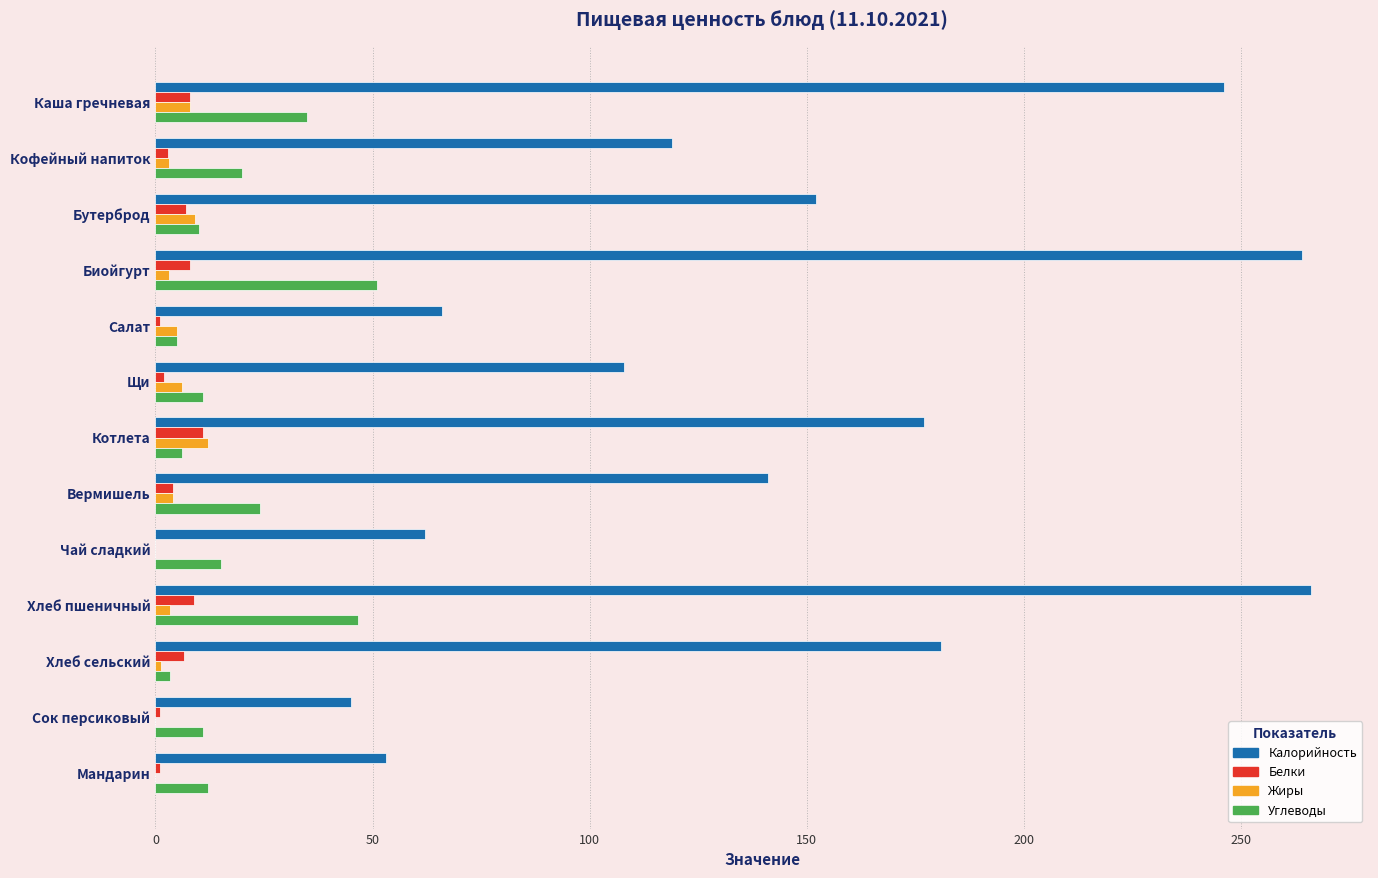

What is the maximum value shown in the chart?

266.0